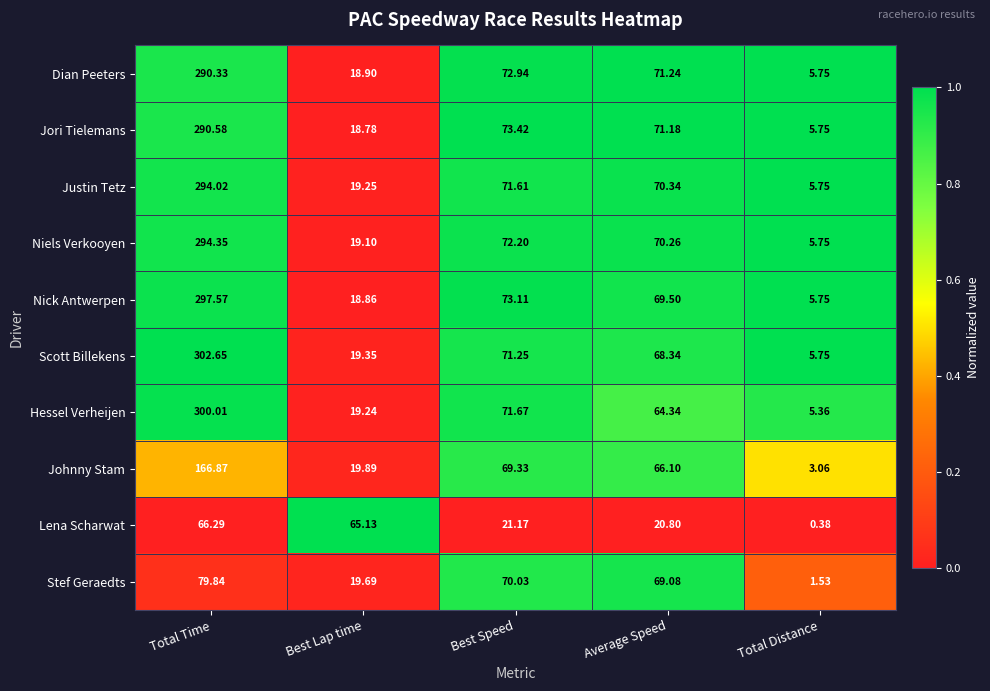

Which series changed the most between Total Time and Best Speed?

Scott Billekens